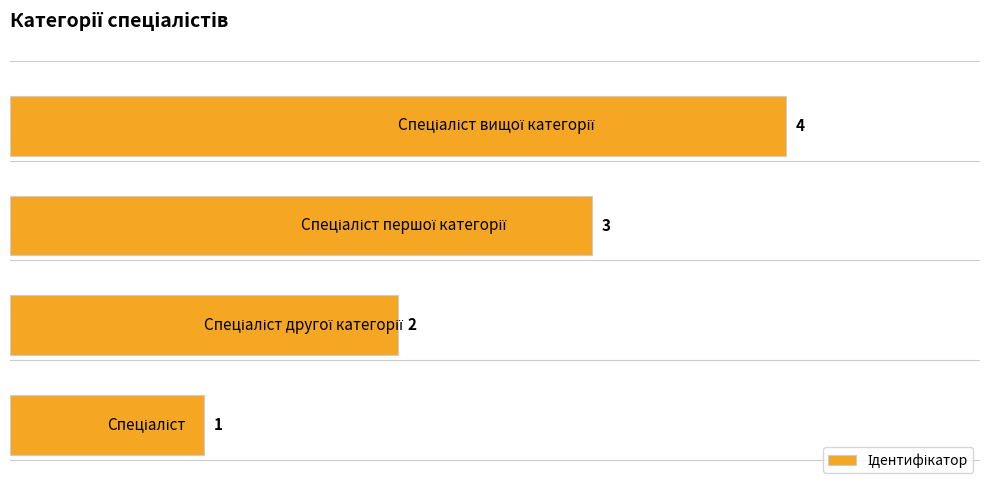

How many values are between 2 and 4?

3